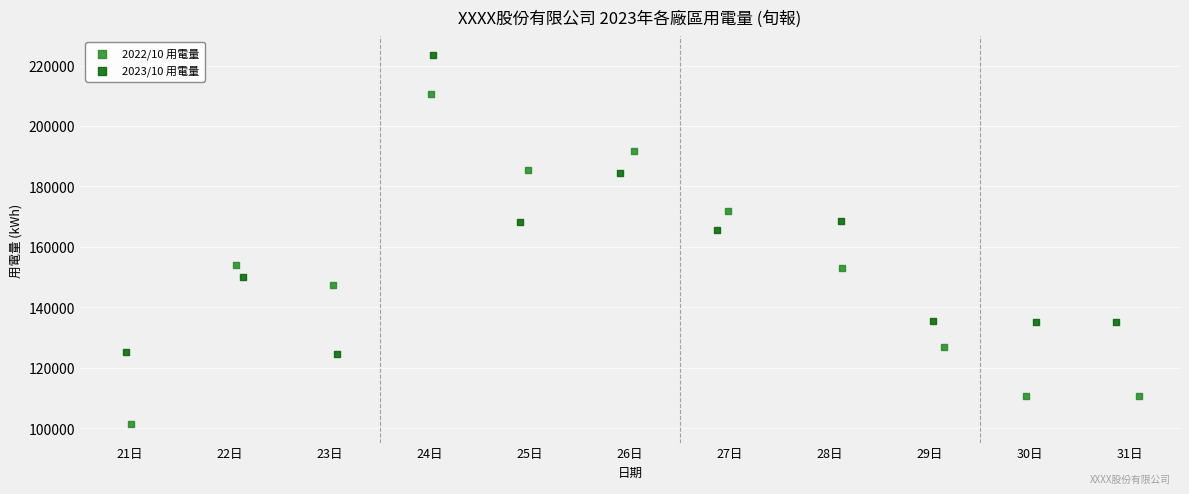

Which series contains the lowest Y value?

2022/10 用電量